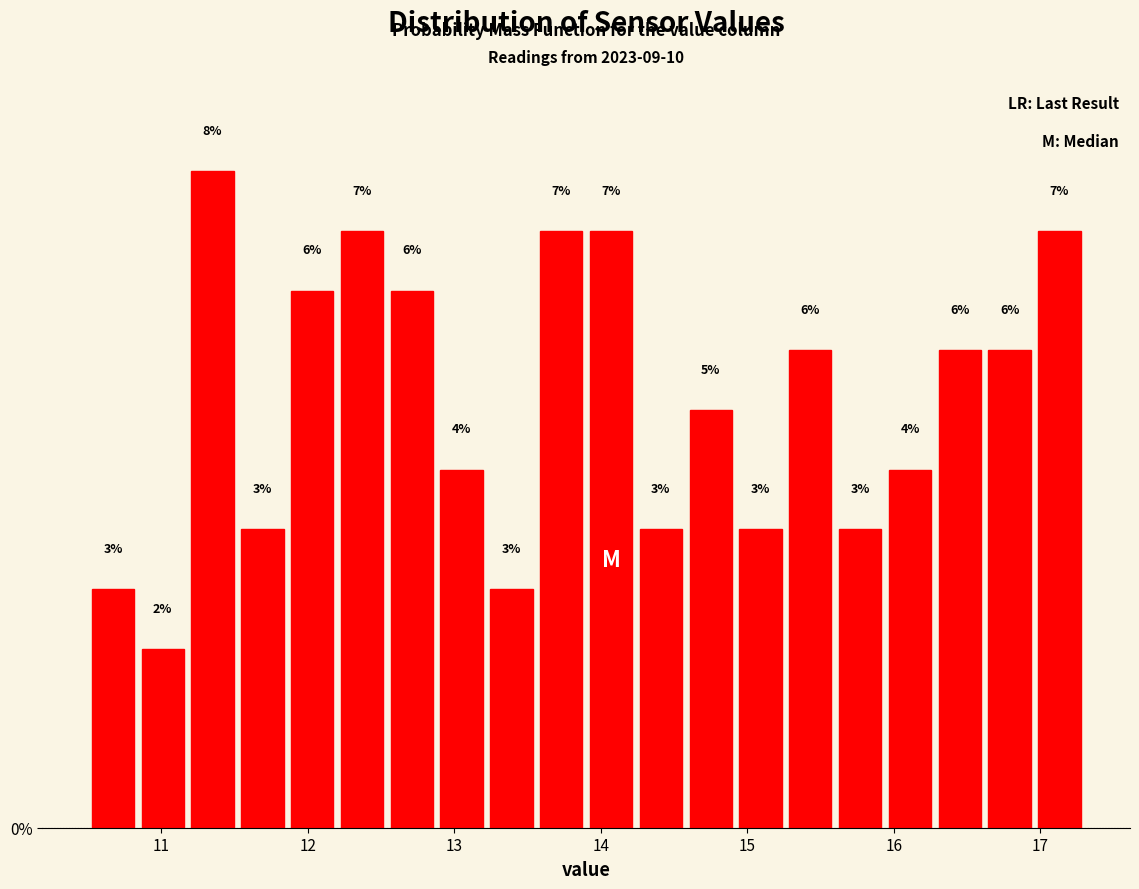

Around what value on the x-axis is the tallest bar? Give the approximate position of its centre, as read against the axis.

11.4